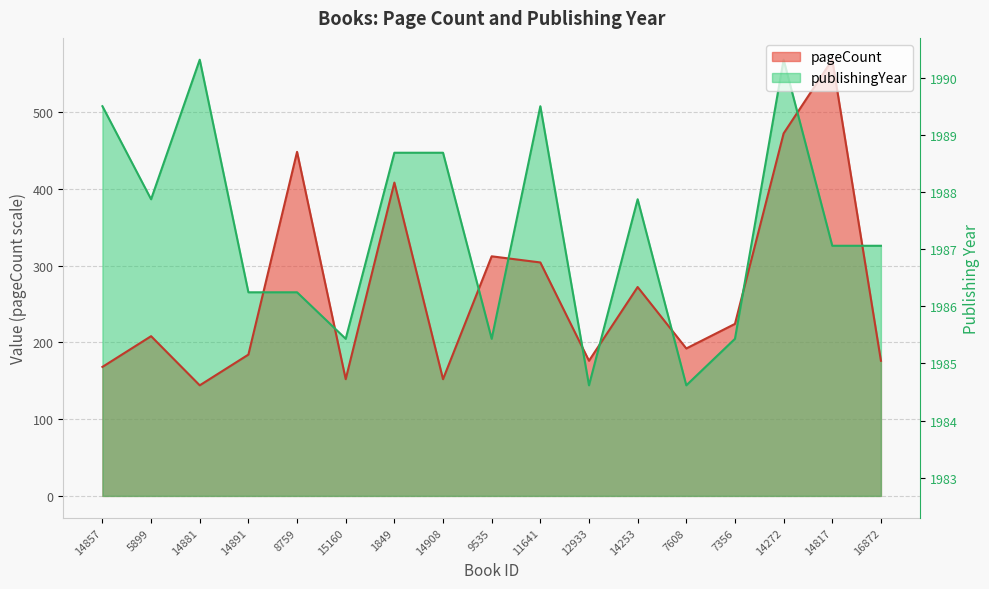

What is the label of the 9th point from the right?

9535